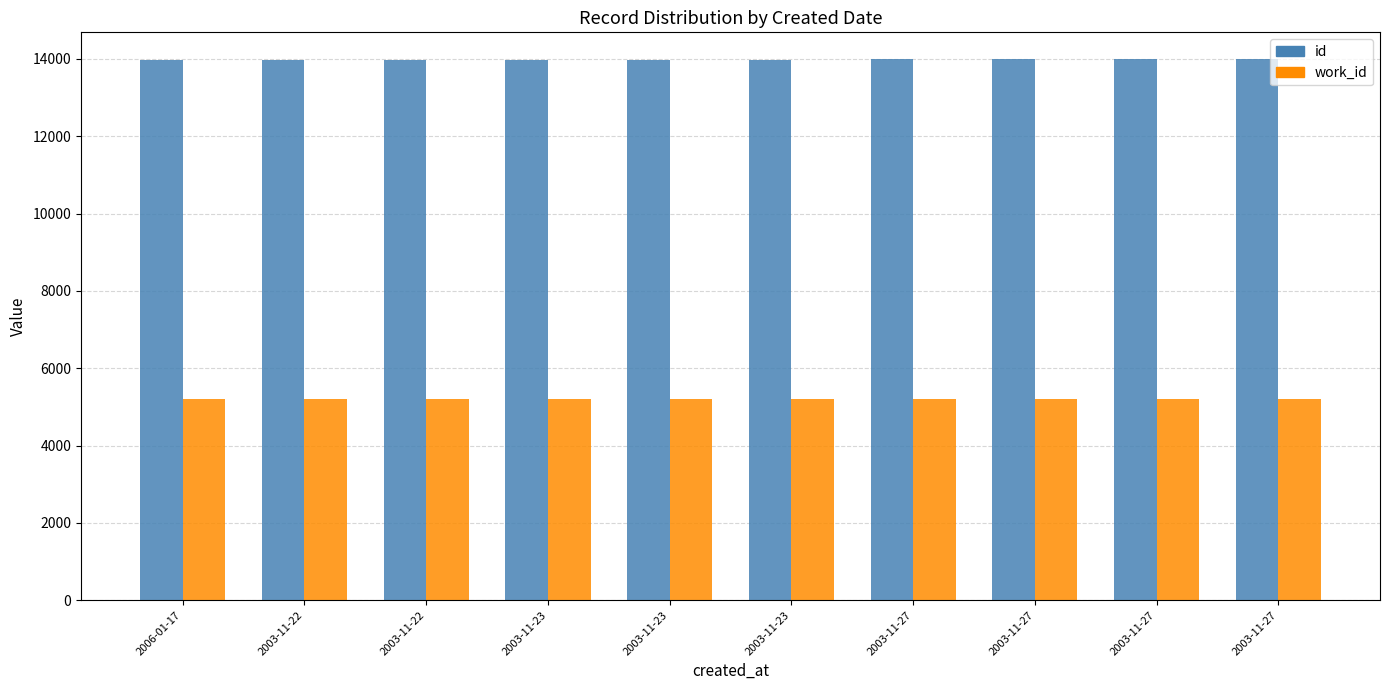

How many data points in id are less than 13983?

5